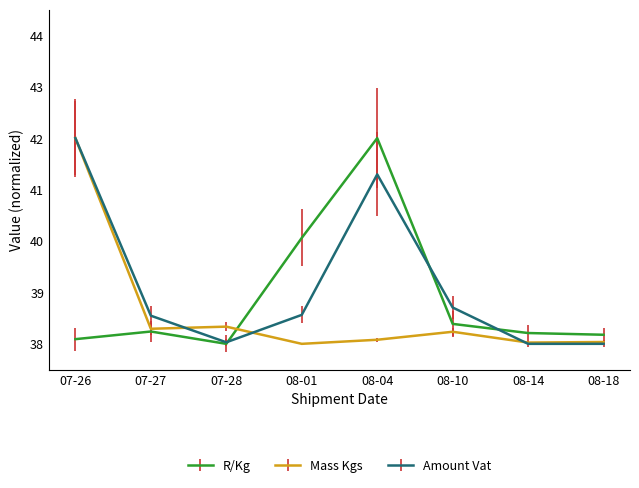

What are all the series names shown in the legend?

R/Kg, Mass Kgs, Amount Vat